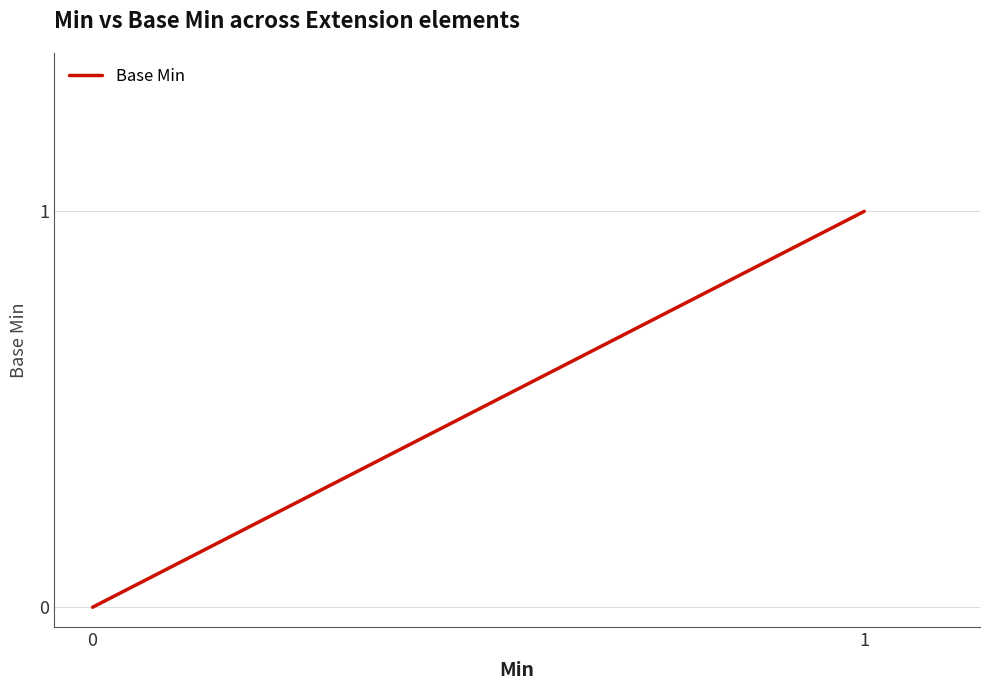

True or false: the data has more than 2 interior local peaks.

False